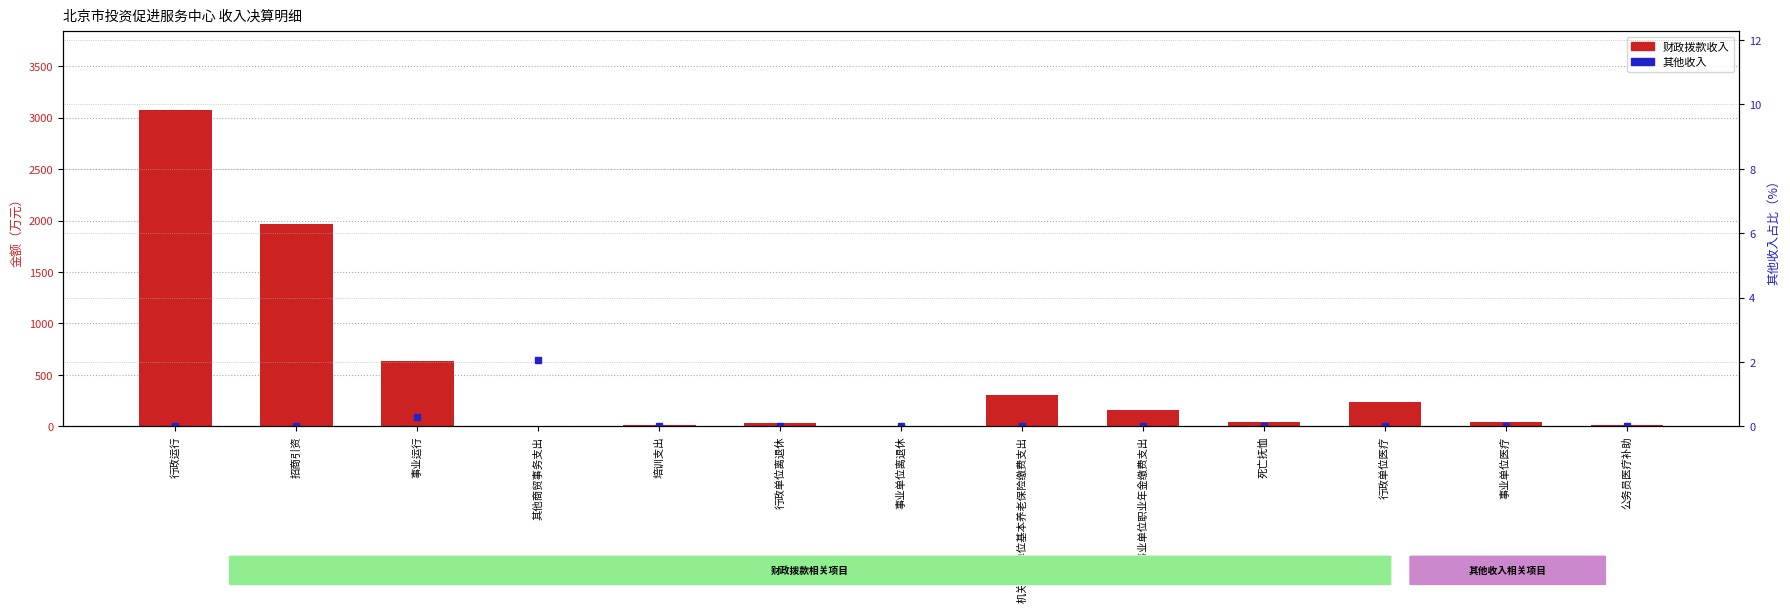

What is the difference between the 财政拨款收入 values at 行政运行 and 事业运行?

2436.8